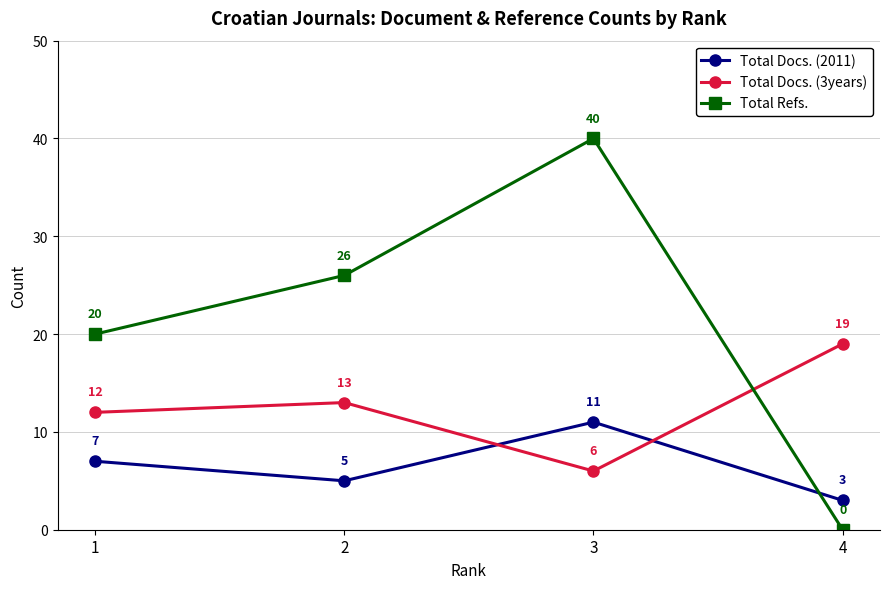

What is the value of the Total Docs. (2011) point at the 4th from the left?

3